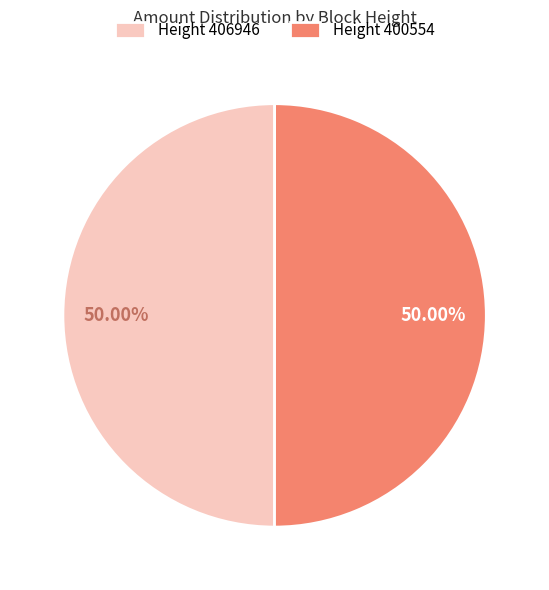

What is the ratio of the value at Height 406946 to the value at Height 400554?

1.0